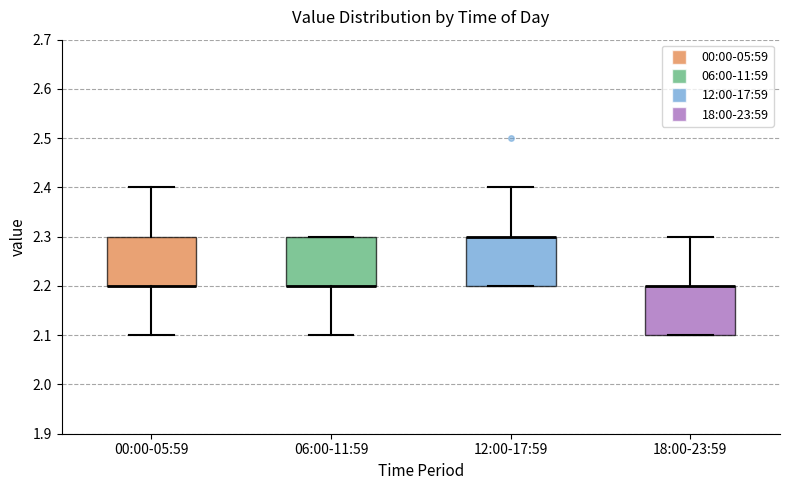

Reading left to right, transcribe this box plot: for each box, give where its median line is, the range the box spans, and where its two whiskers end, as read against the y-axis. The values are not printed on the chart, so give them approximately, as read against the axis.

00:00-05:59: median 2.2 (drawn on the box's lower edge), box 2.2 to 2.3, whiskers 2.1 to 2.4
06:00-11:59: median 2.2 (drawn on the box's lower edge), box 2.2 to 2.3, whiskers 2.1 to 2.3
12:00-17:59: median 2.3 (drawn on the box's upper edge), box 2.2 to 2.3, whiskers 2.2 to 2.4
18:00-23:59: median 2.2 (drawn on the box's upper edge), box 2.1 to 2.2, whiskers 2.1 to 2.3